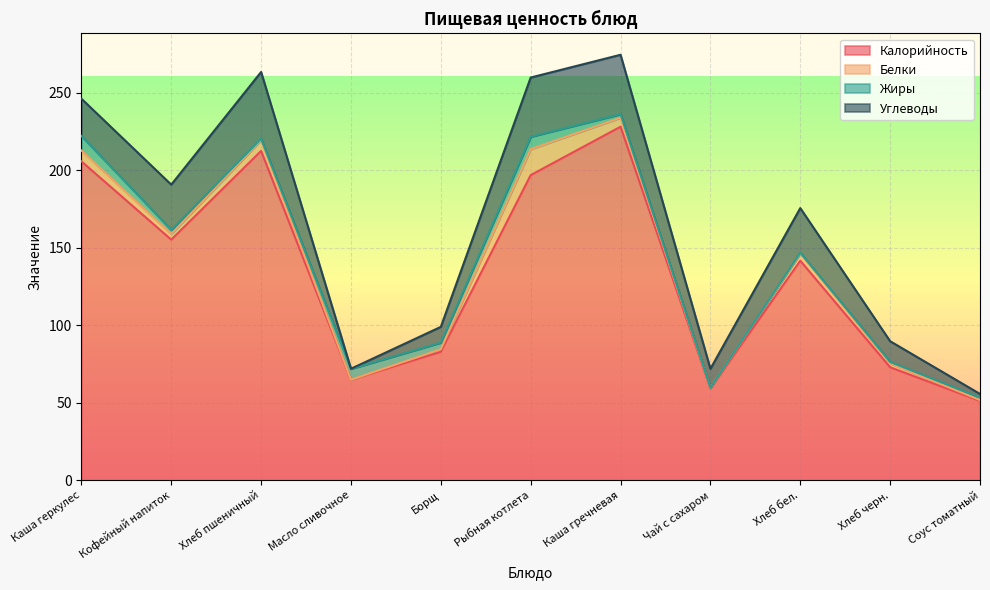

The Белки series shows 6.9 at Хлеб пшеничный. True or false?

True